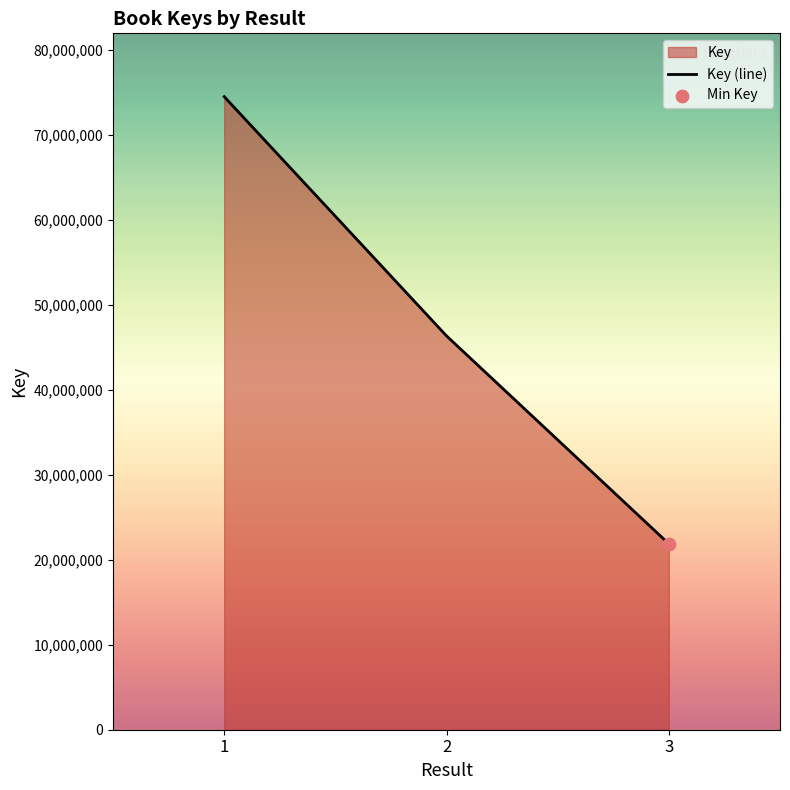

What is the change in value from 2 to 3?

-24467492